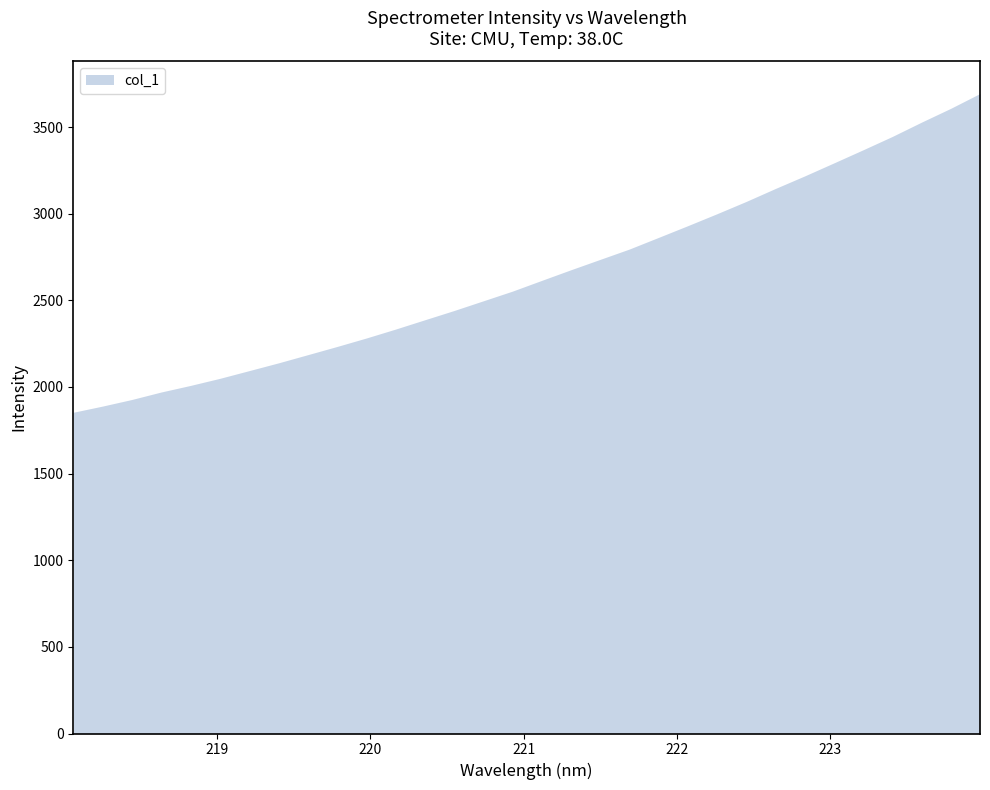

Rank the categories by value from highest to lowest.

223.9802, 223.7895, 223.5987, 223.408, 223.2172, 223.0264, 222.8355, 222.6447, 222.4538, 222.263, 222.0721, 221.8812, 221.6902, 221.4993, 221.3083, 221.1174, 220.9264, 220.7354, 220.5444, 220.3533, 220.1623, 219.9712, 219.7801, 219.589, 219.3979, 219.2067, 219.0156, 218.8244, 218.6332, 218.442, 218.2508, 218.0596